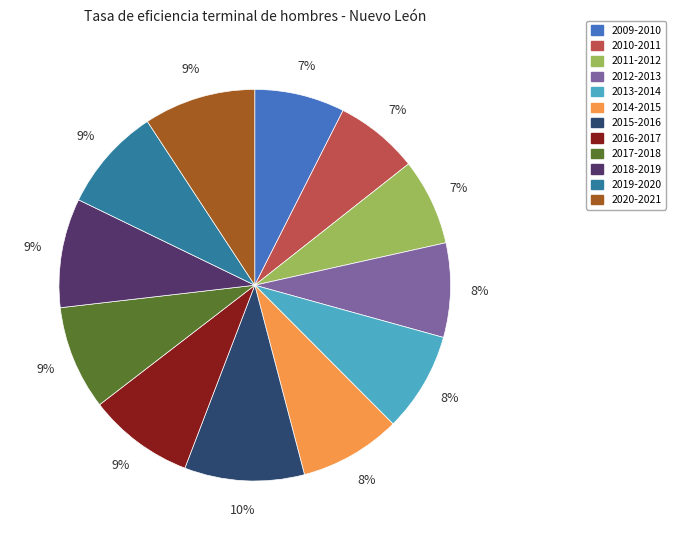

True or false: 2017-2018 accounts for 9% of the total.

True